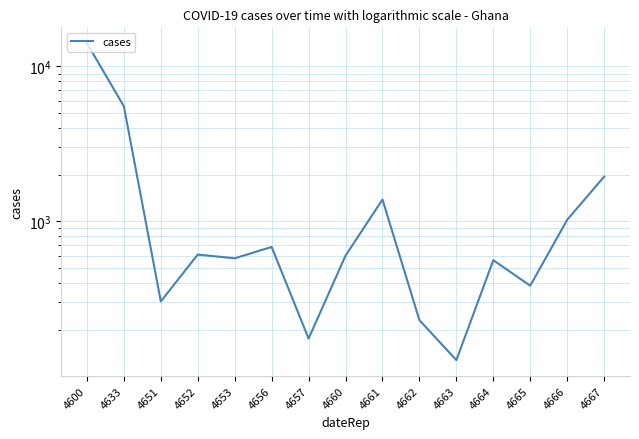

Which has a higher value, 4661 or 4664?

4661